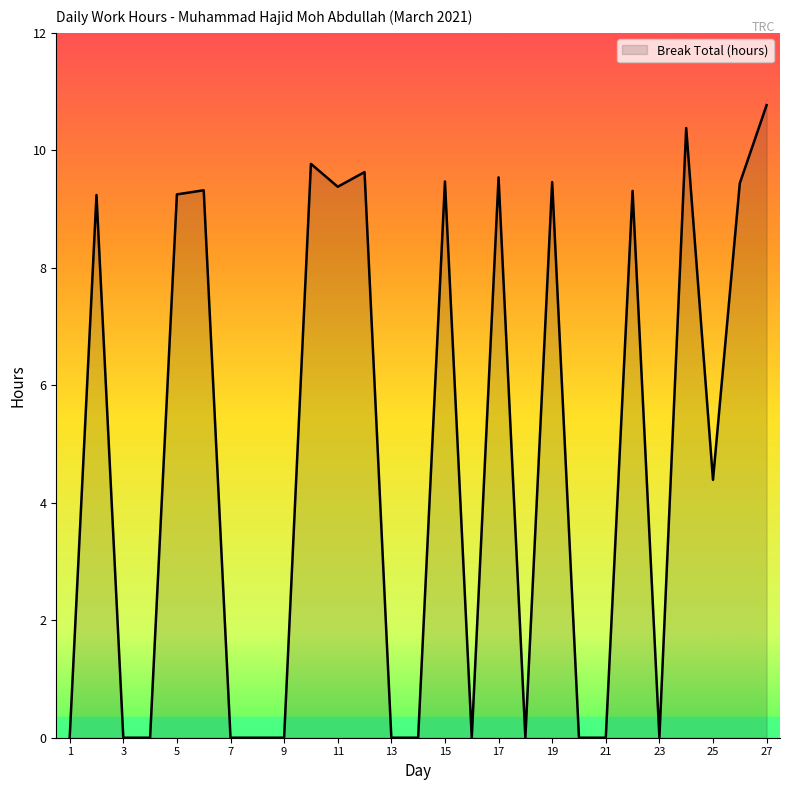

What is the greatest value displayed?

10.8